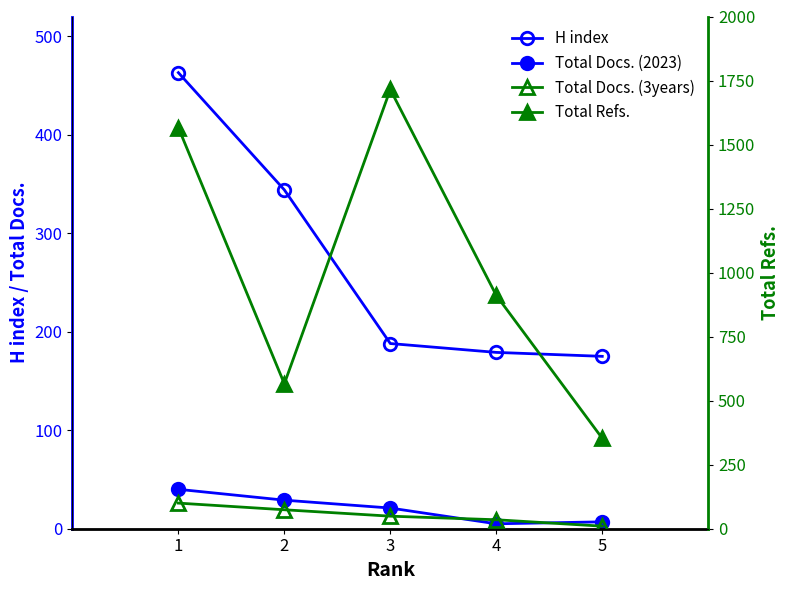

True or false: Total Docs. (3years) and Total Refs. intersect in this chart.

False